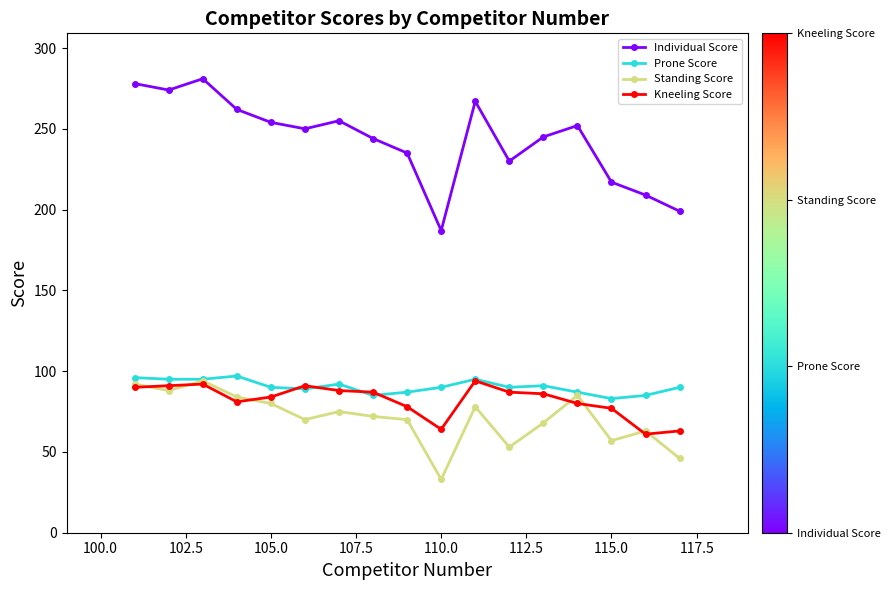

True or false: Individual Score and Prone Score cross at least once.

False